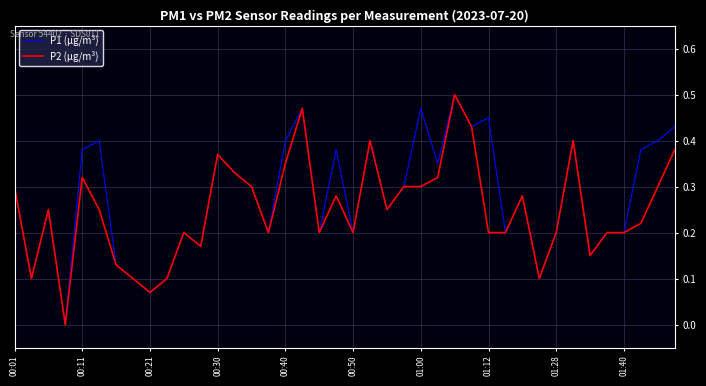

Which series has the largest total across all categories?

P1 (µg/m³)